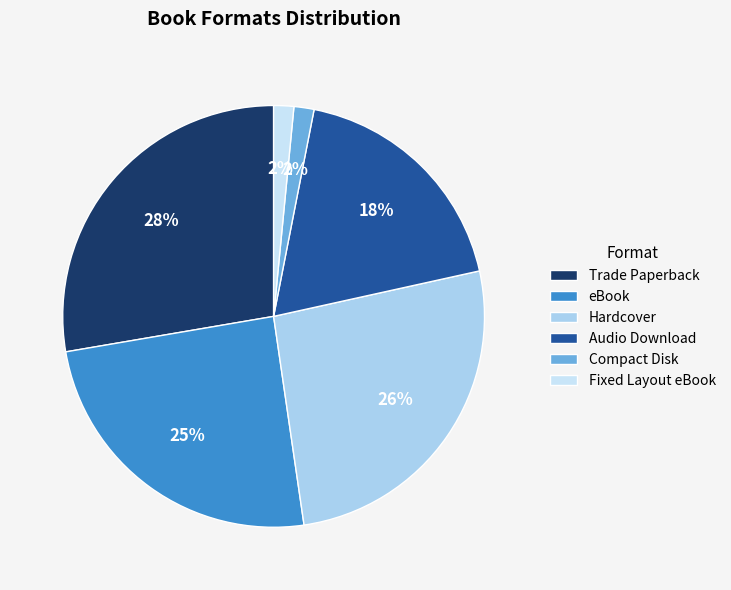

Which category has the smallest portion of the pie?

Compact Disk